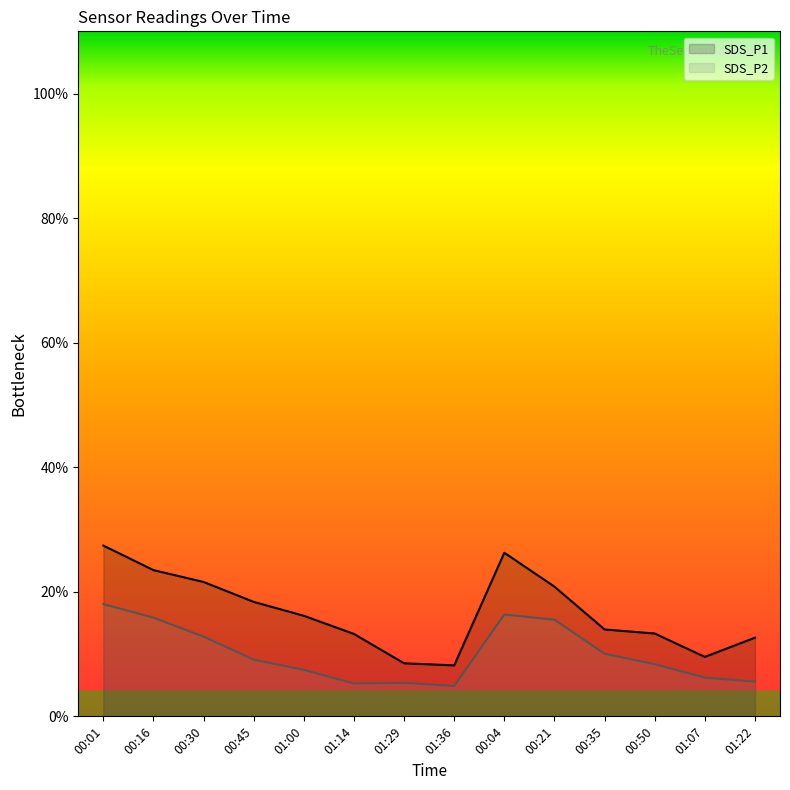

What is the difference between the SDS_P2 values at 00:01 and 00:45?

8.9